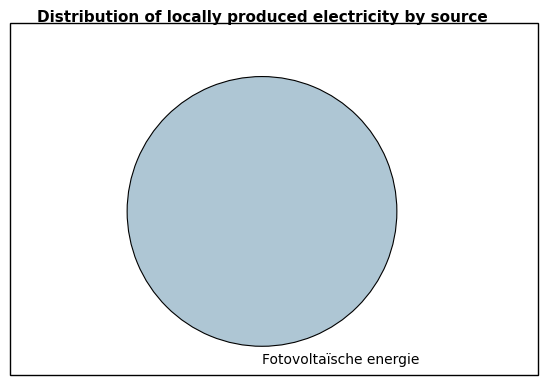

Is it true that Fotovoltaïsche energie is 100% of the pie?

True